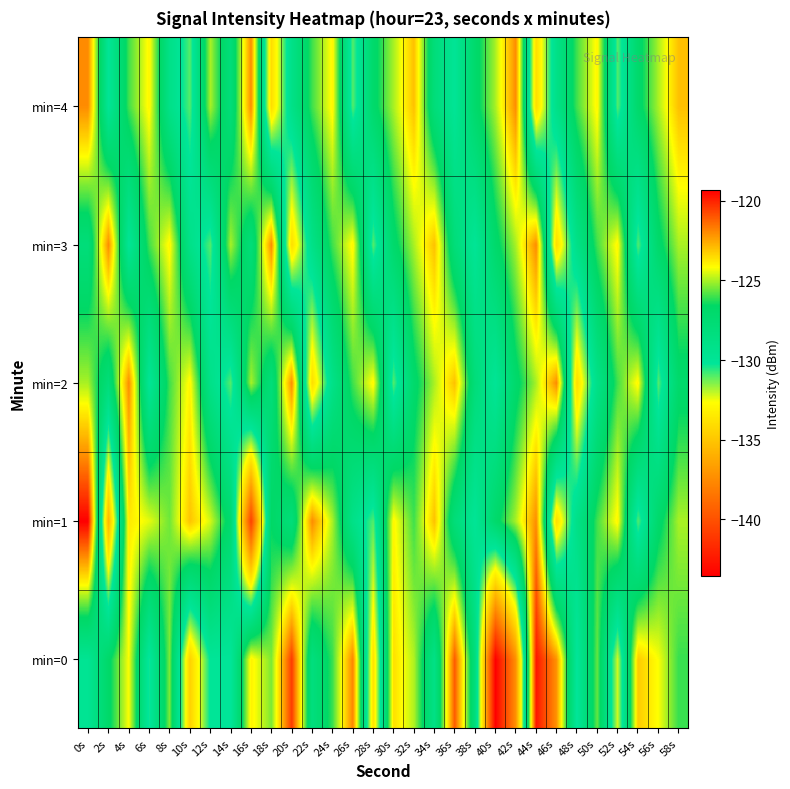

Between 34s and 54s, which series saw the biggest shift?

min=1